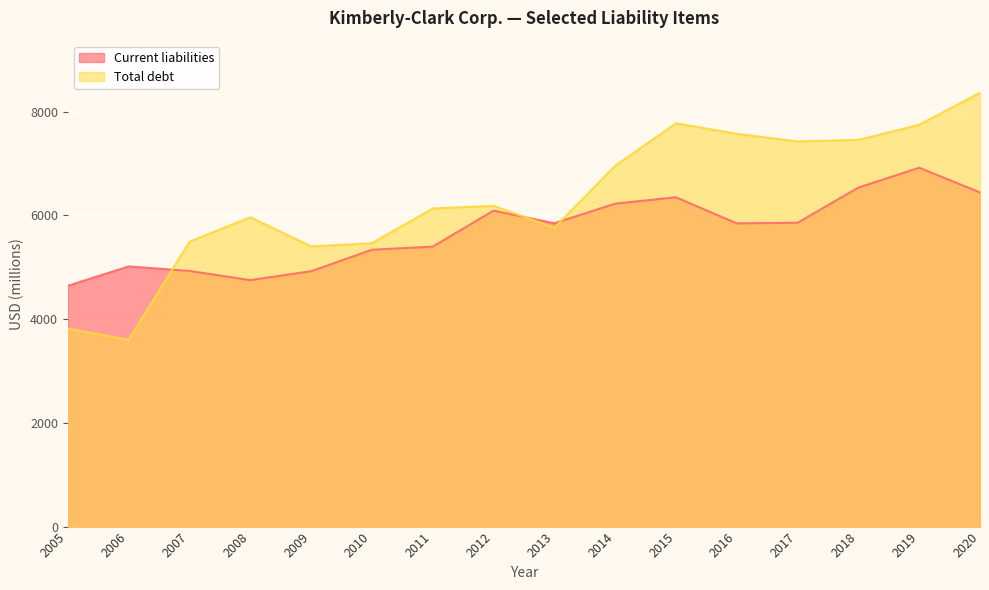

Which series changed the most between 2017 and 2008?

Total debt